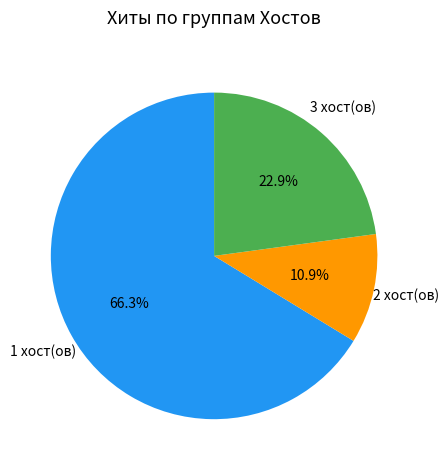

Is there a majority slice in this chart?

Yes